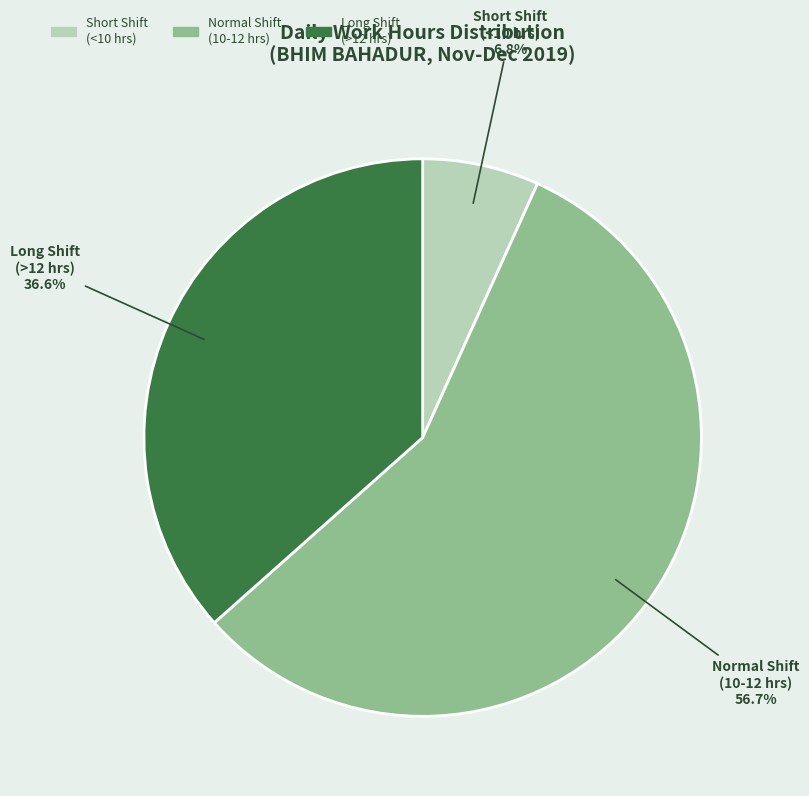

Rank the categories by value from highest to lowest.

Normal Shift (10-12 hrs), Long Shift (>12 hrs), Short Shift (<10 hrs)